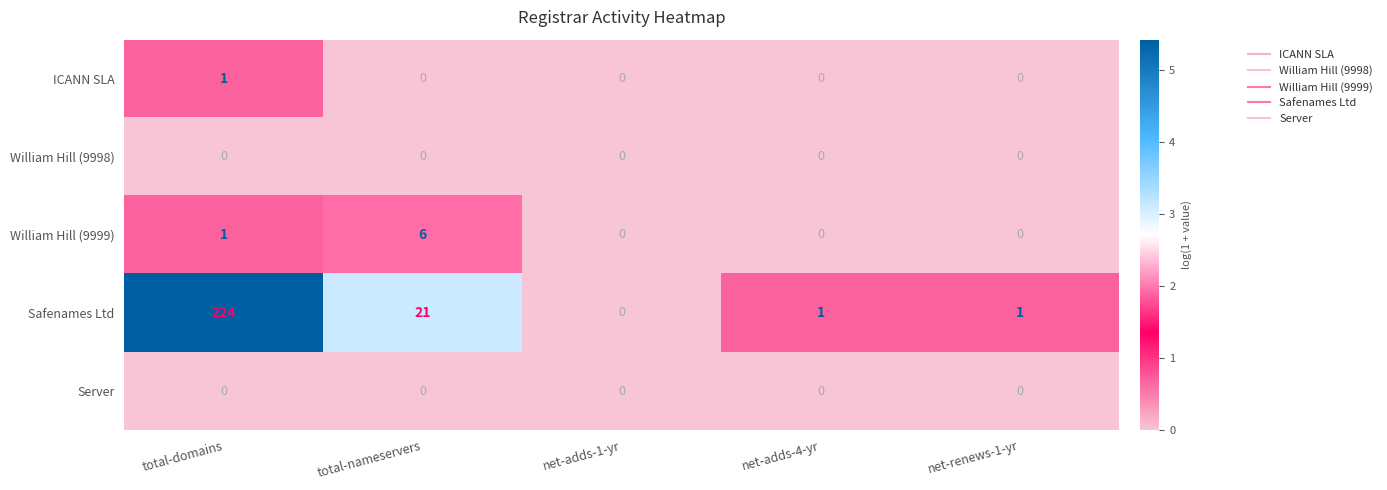

Reading left to right, list all the values displayed in this chart.

ICANN SLA: total-domains=1	total-nameservers=0	net-adds-1-yr=0	net-adds-4-yr=0	net-renews-1-yr=0
William Hill (9998): total-domains=0	total-nameservers=0	net-adds-1-yr=0	net-adds-4-yr=0	net-renews-1-yr=0
William Hill (9999): total-domains=1	total-nameservers=6	net-adds-1-yr=0	net-adds-4-yr=0	net-renews-1-yr=0
Safenames Ltd: total-domains=224	total-nameservers=21	net-adds-1-yr=0	net-adds-4-yr=1	net-renews-1-yr=1
Server: total-domains=0	total-nameservers=0	net-adds-1-yr=0	net-adds-4-yr=0	net-renews-1-yr=0